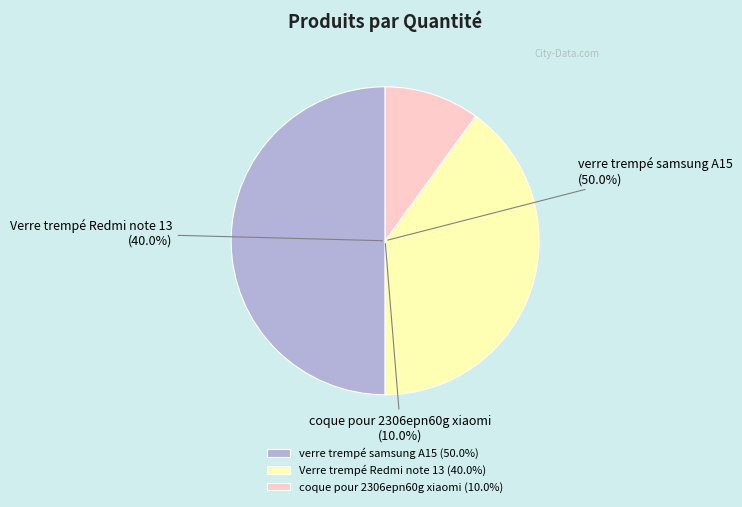

What is the change in value from verre trempé samsung A15 to Verre trempé Redmi note 13?

-1